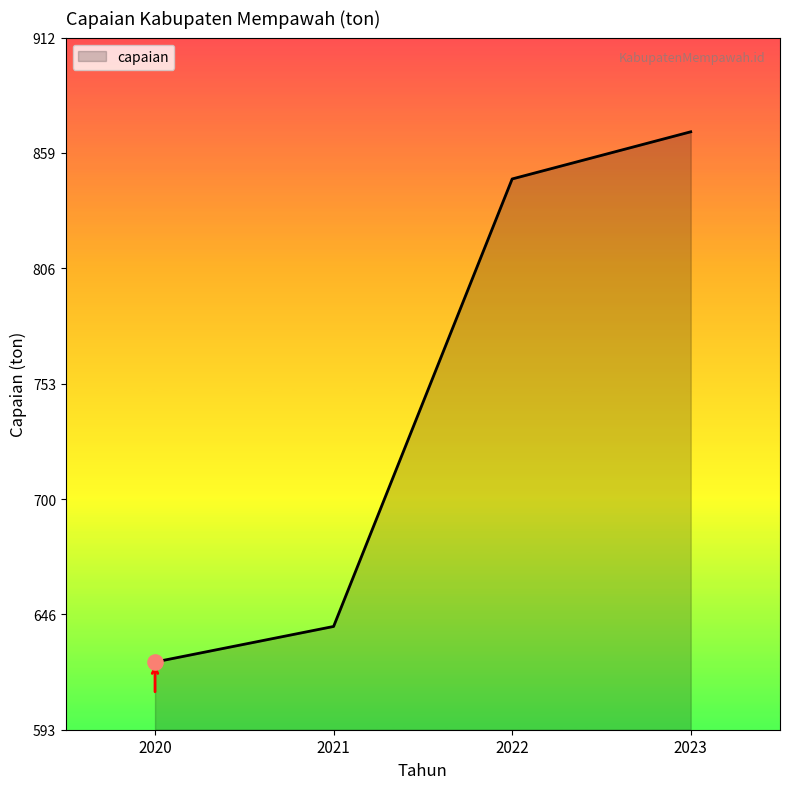

What is the change in value from 2020 to 2022?

+222.8